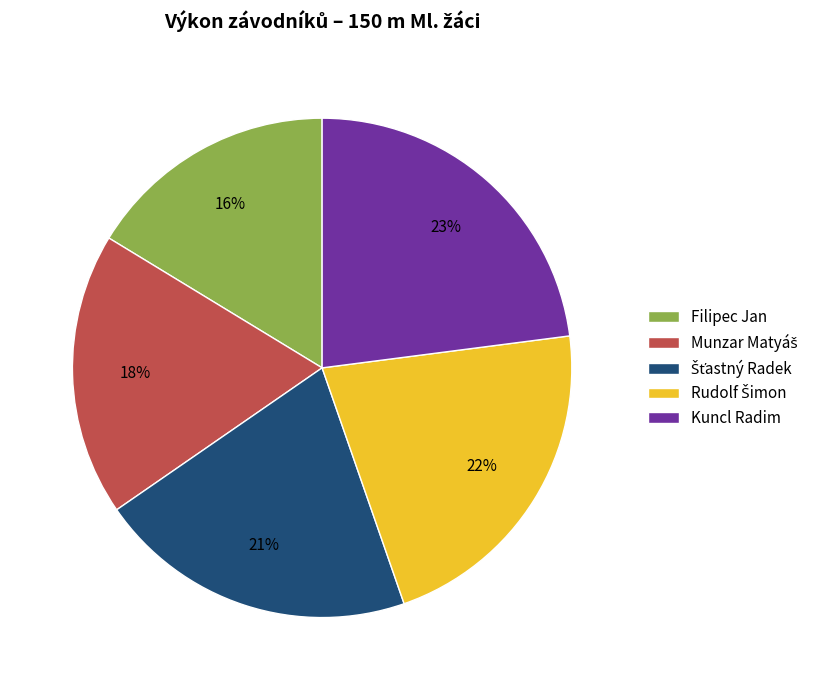

Which category has the biggest portion of the pie?

Kuncl Radim